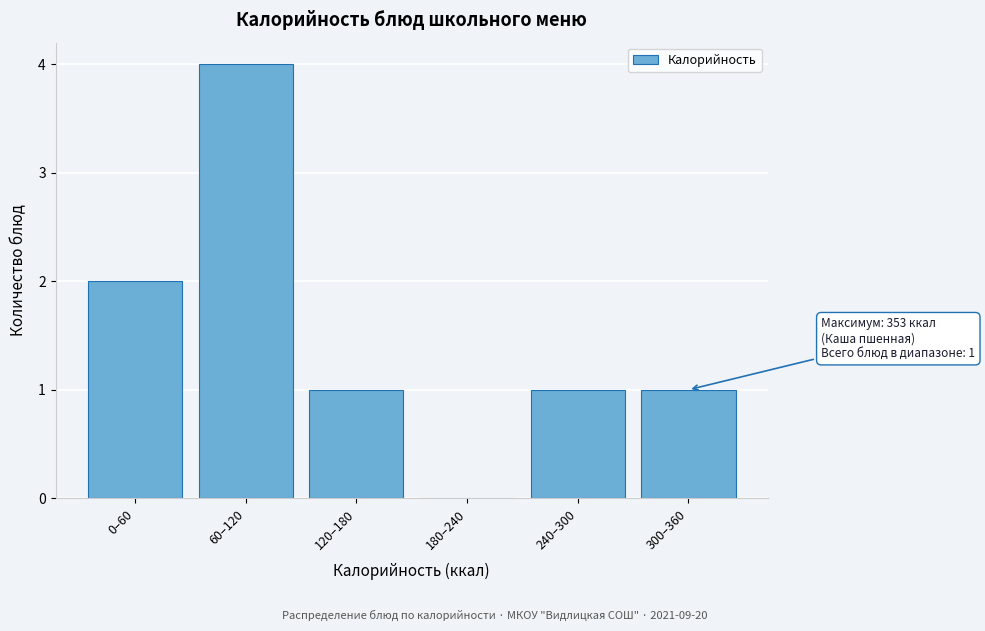

Reading left to right, extract all data points from this chart.

0–60=2	60–120=4	120–180=1	180–240=0	240–300=1	300–360=1